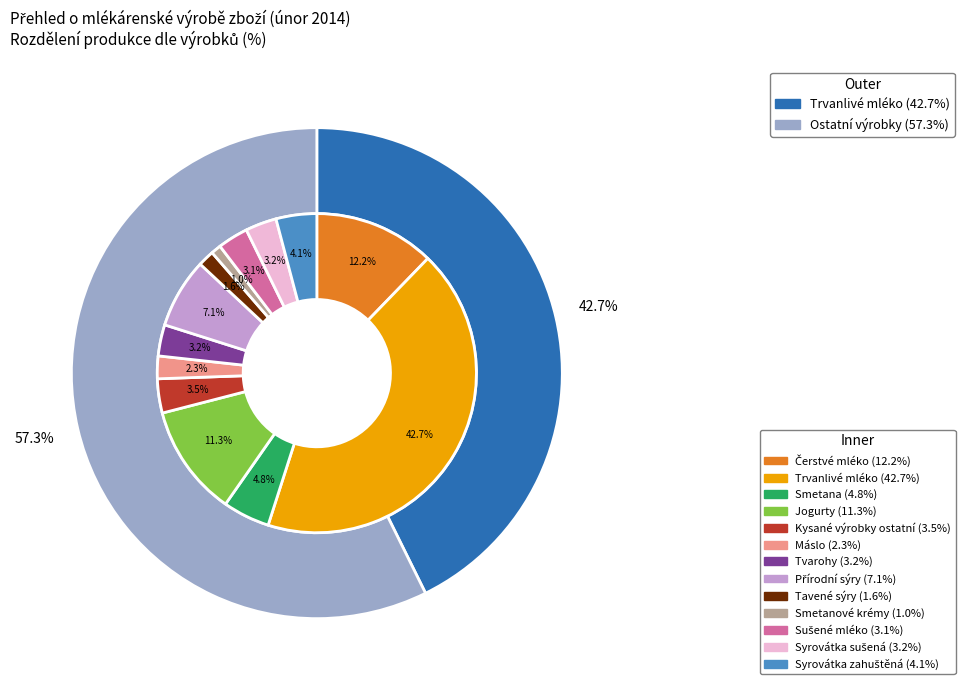

Is there a majority slice in this chart?

No